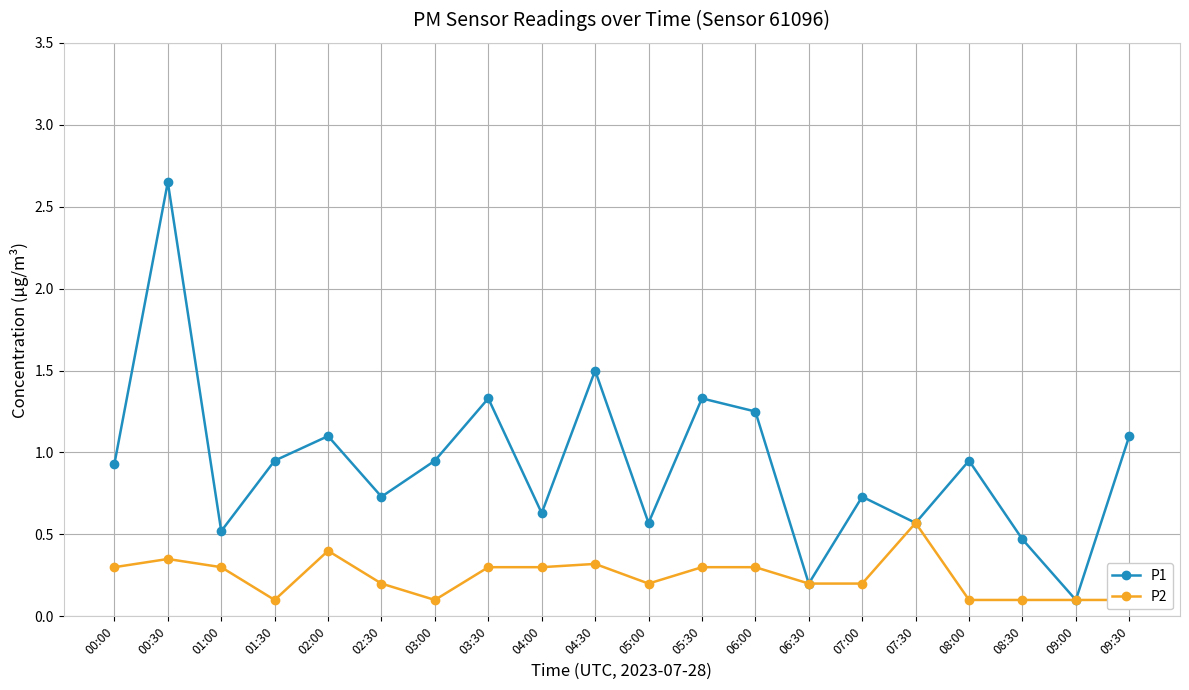

What position from the right is 05:30?

9